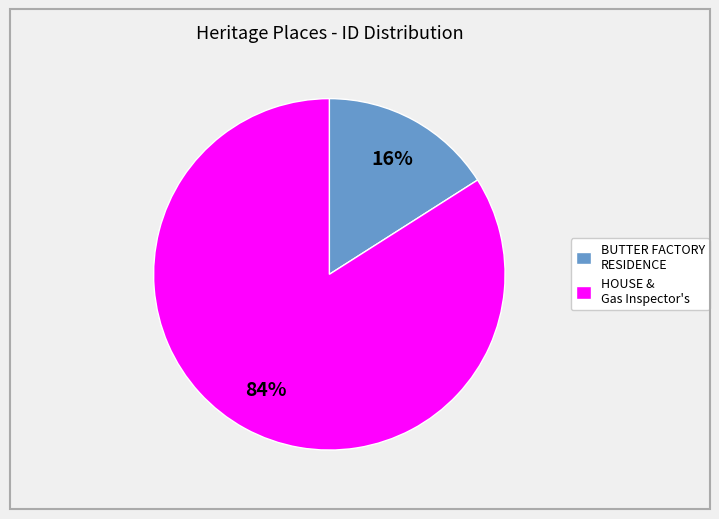

To the nearest percent, what is the difference between the largest and smallest slice percentages?

68%